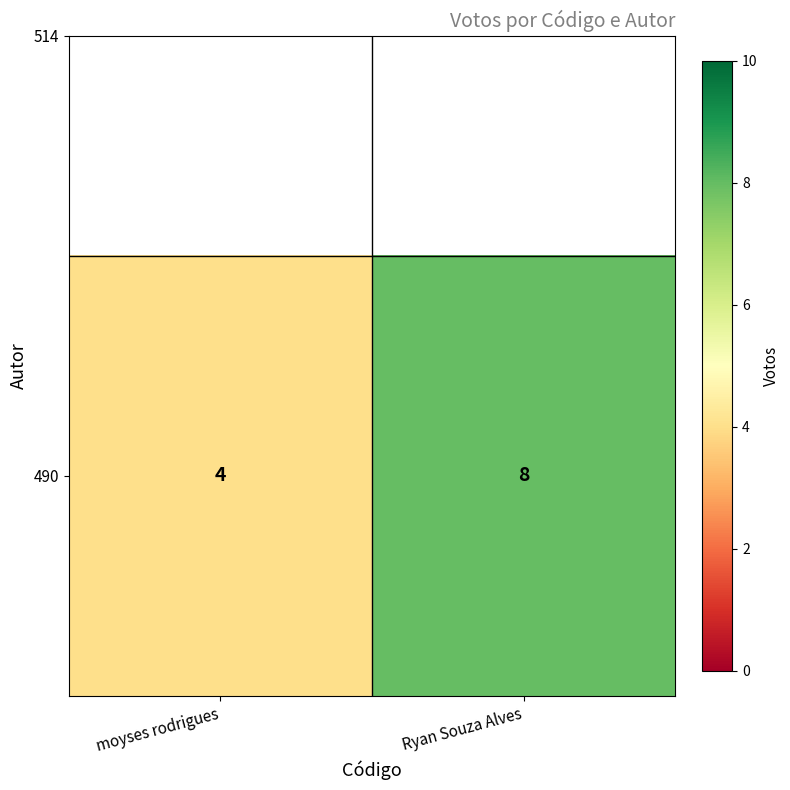

Count the values in the range 4 to 8.

2